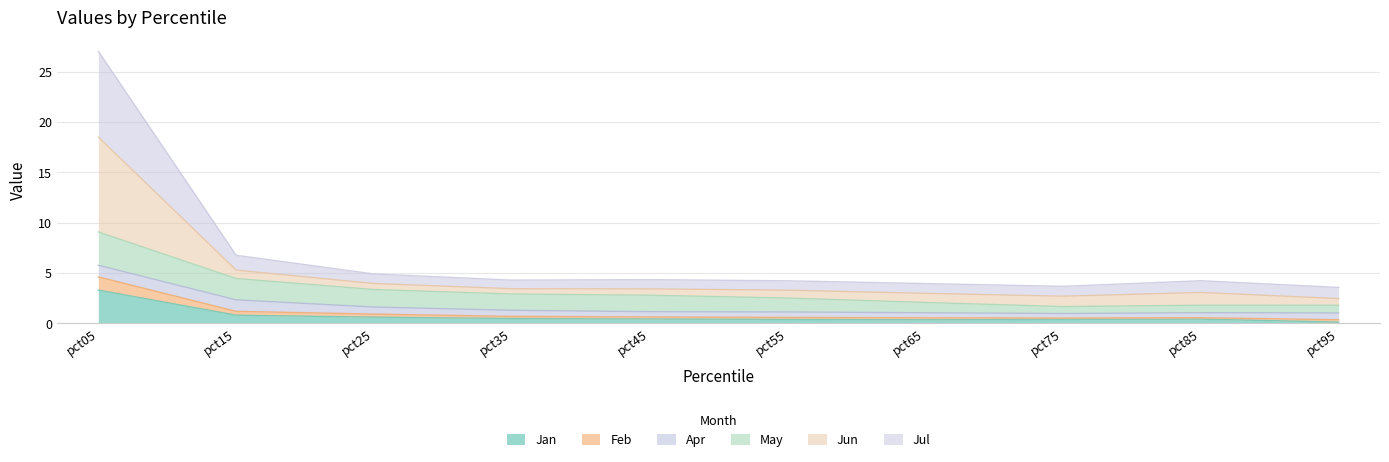

Which series has the largest range (max minus min)?

Jun